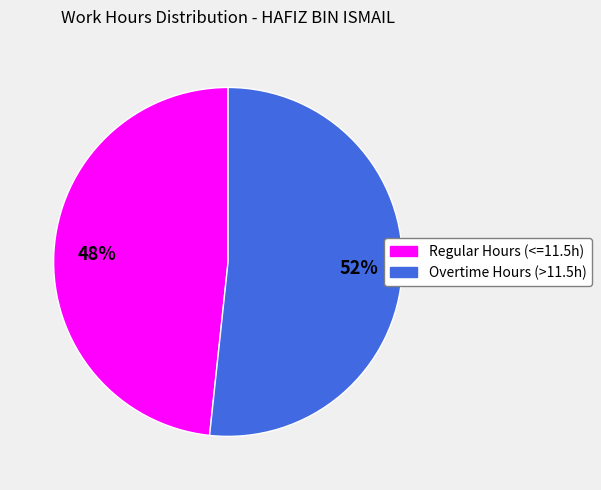

Does any single category account for the majority?

Yes